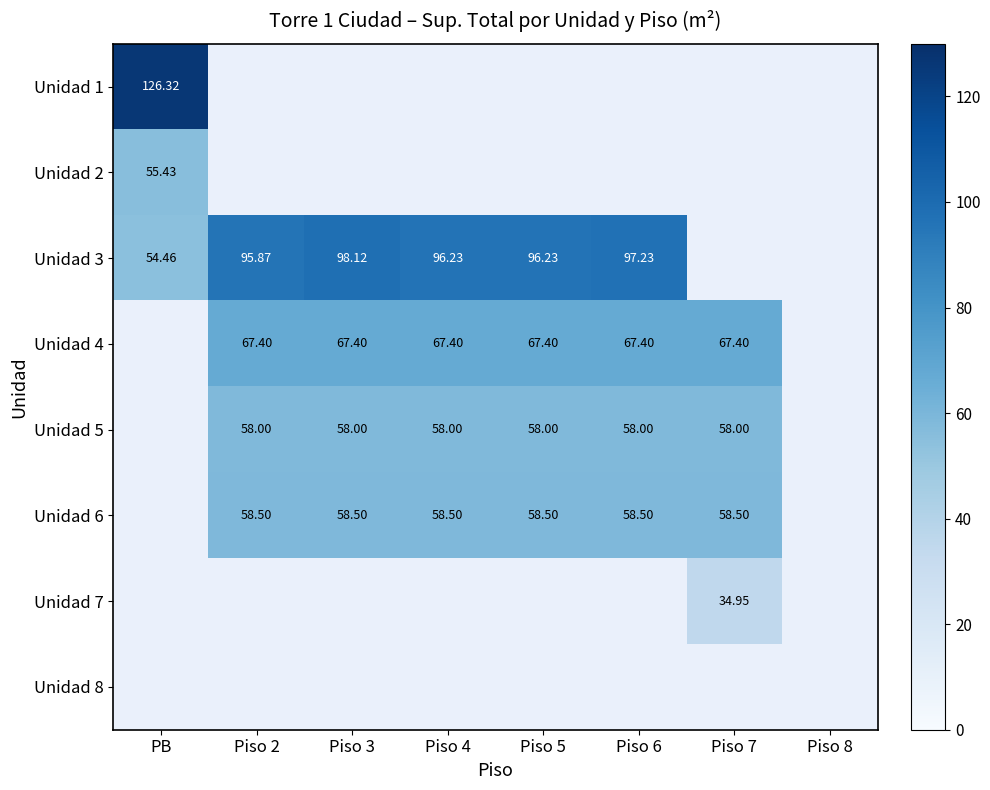

How many distinct data groups are displayed?

8